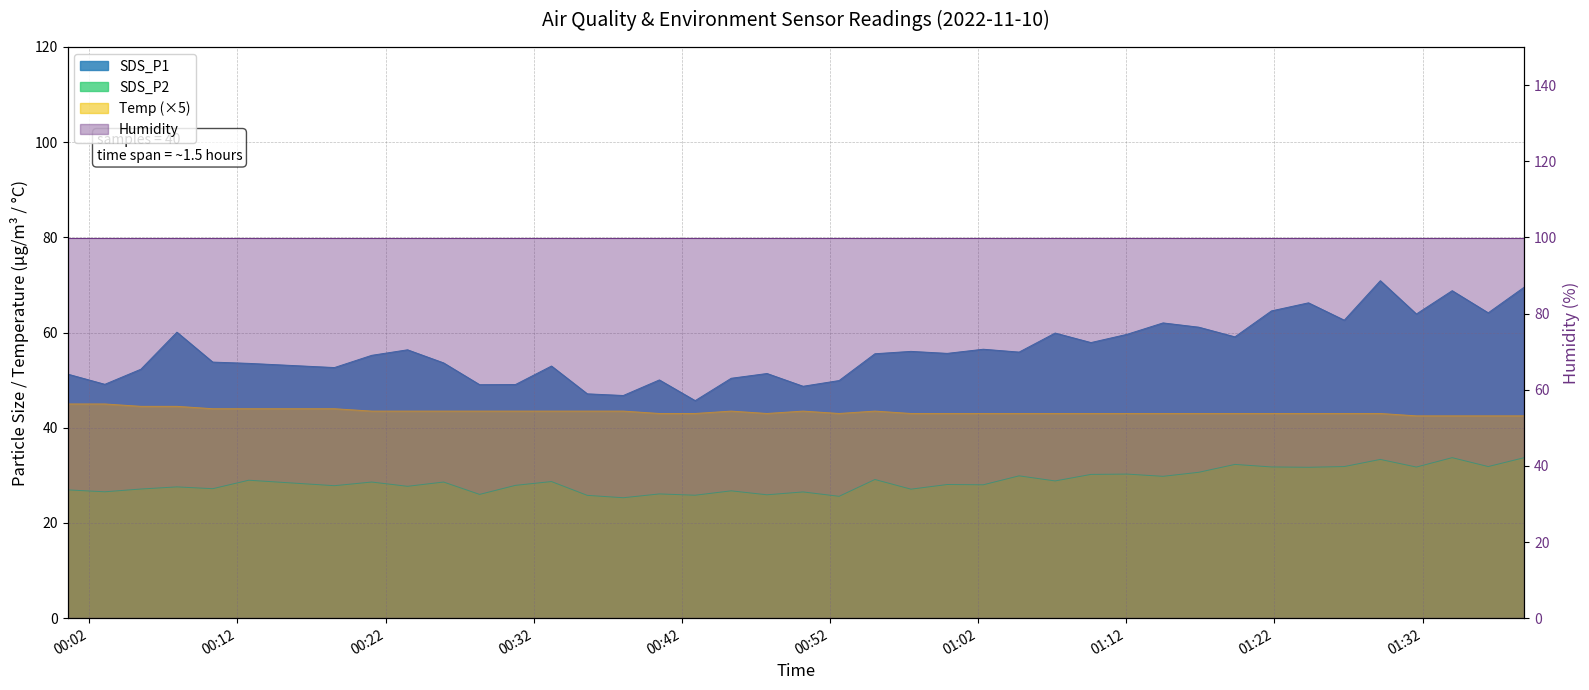

True or false: SDS_P2 has more than 1 points higher than both neighbors.

True